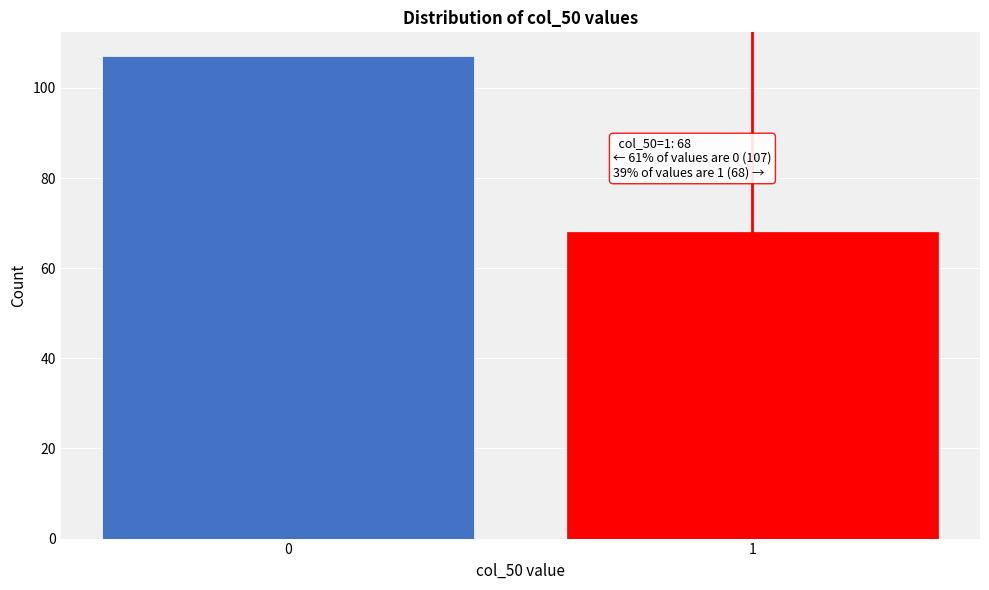

Reading left to right, transcribe all the data shown in this chart.

107	68